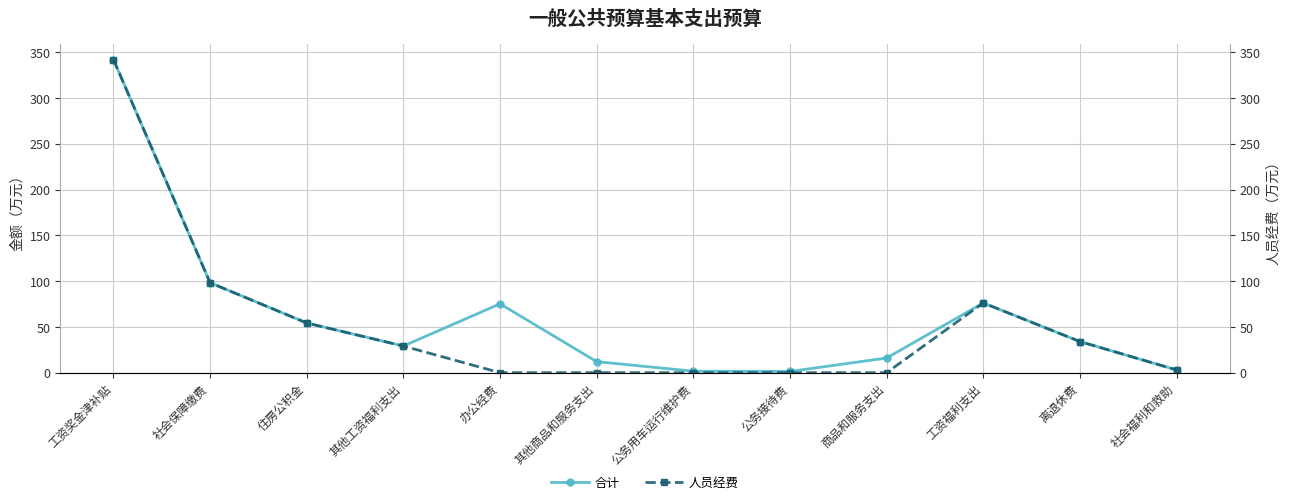

True or false: 合计 and 人员经费 cross at least once.

False